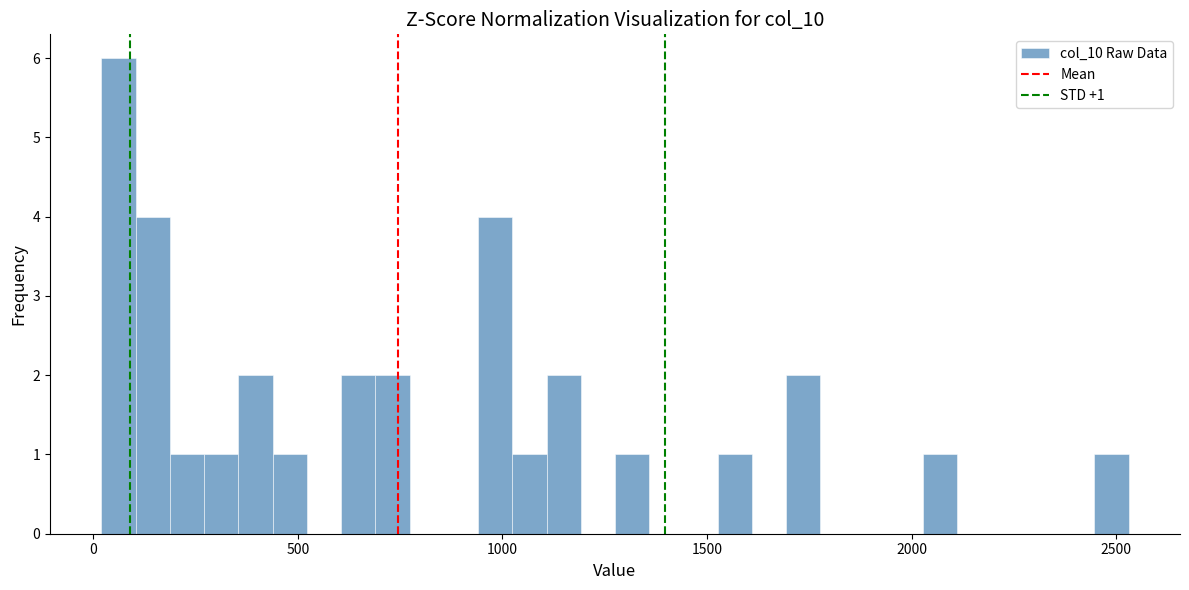

Read against the x-axis, roughly where is the centre of the tallest bar?

50